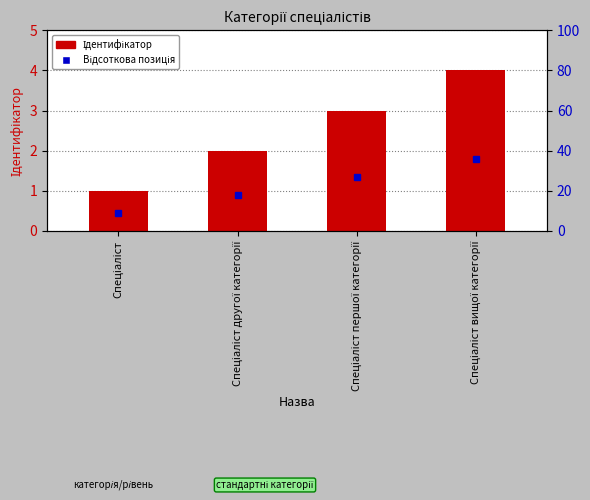

Rank the categories by value from lowest to highest.

Спеціаліст, Спеціаліст другої категорії, Спеціаліст першої категорії, Спеціаліст вищої категорії